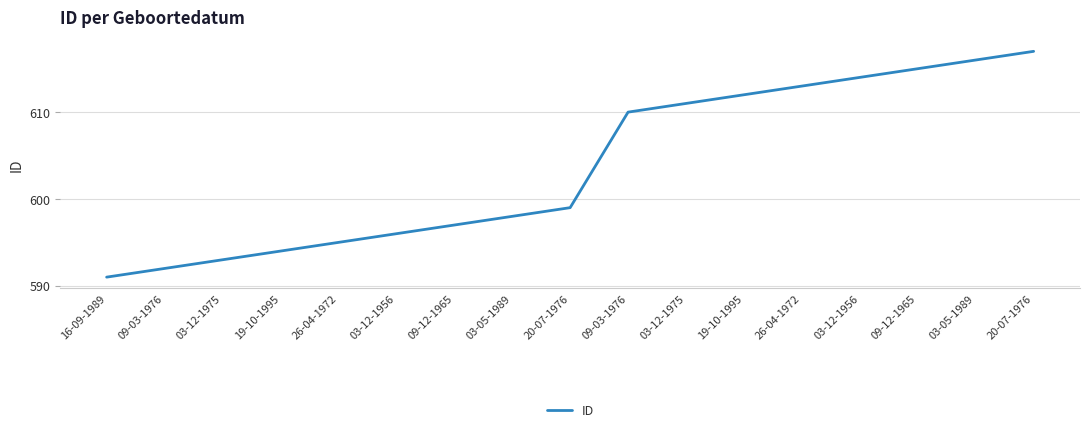

Reading left to right, extract all data points from this chart.

16-09-1989=591	09-03-1976=592	03-12-1975=593	19-10-1995=594	26-04-1972=595	03-12-1956=596	09-12-1965=597	03-05-1989=598	20-07-1976=599	09-03-1976=610	03-12-1975=611	19-10-1995=612	26-04-1972=613	03-12-1956=614	09-12-1965=615	03-05-1989=616	20-07-1976=617